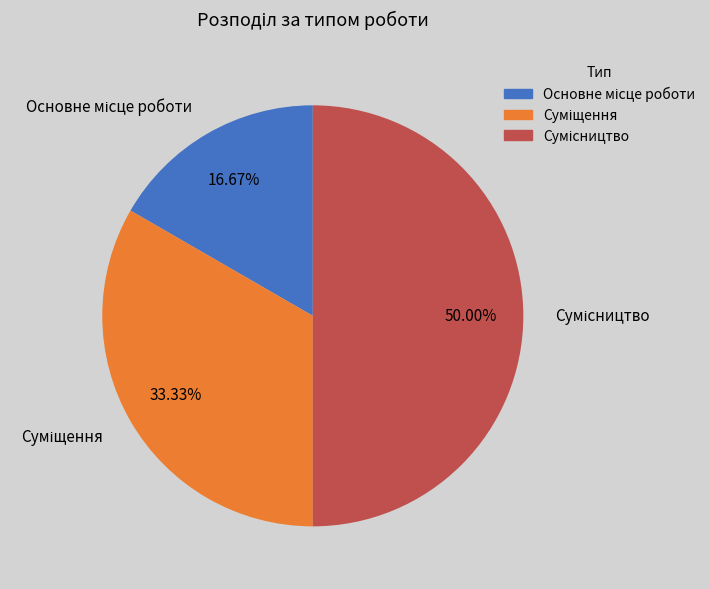

Which slice is the largest?

Сумісництво